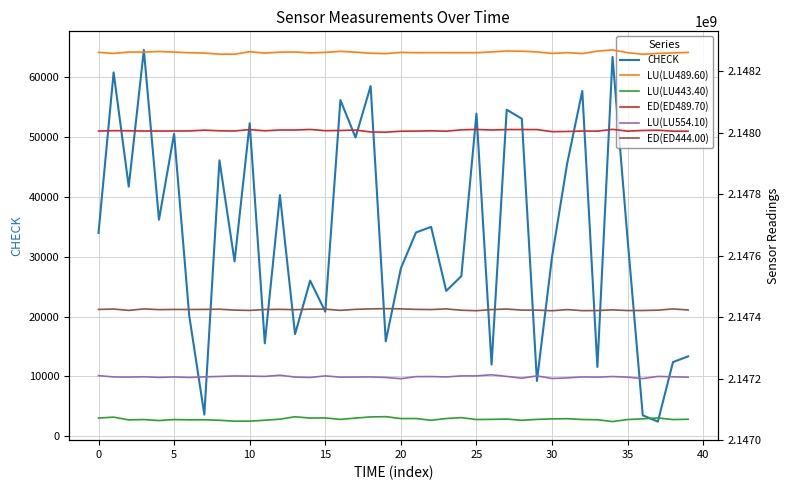

How many data points in LU(LU443.40) are less than 2147067510?

19